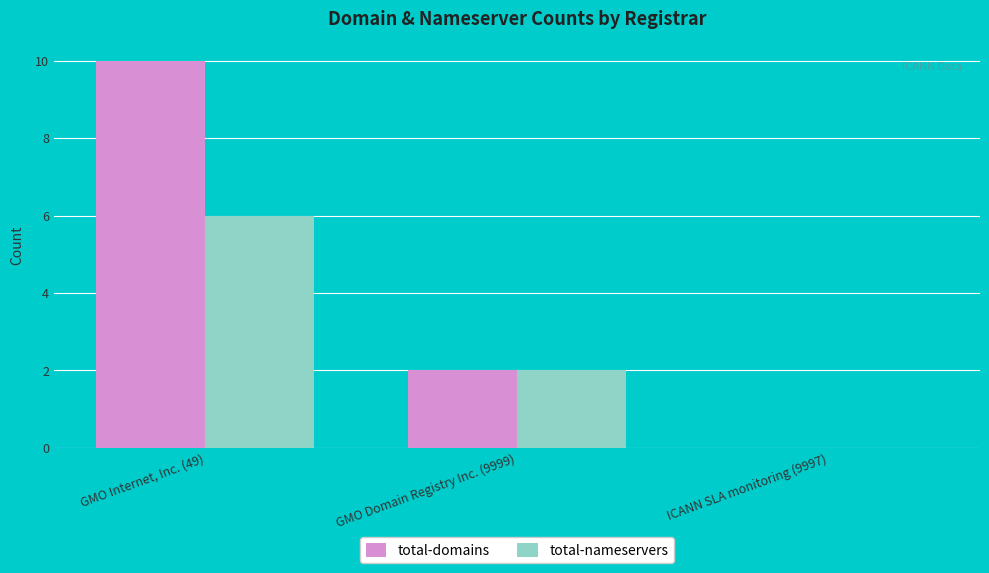

Read the total-nameservers value at GMO Domain Registry Inc. (9999).

2